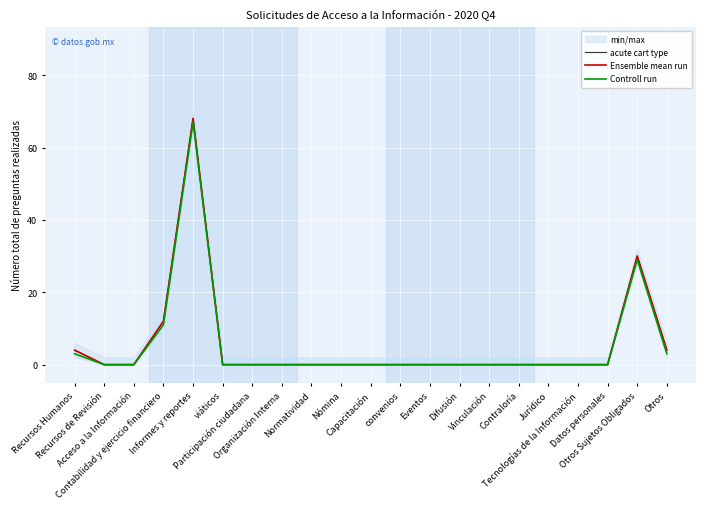

True or false: Ensemble mean run and Controll run intersect in this chart.

False